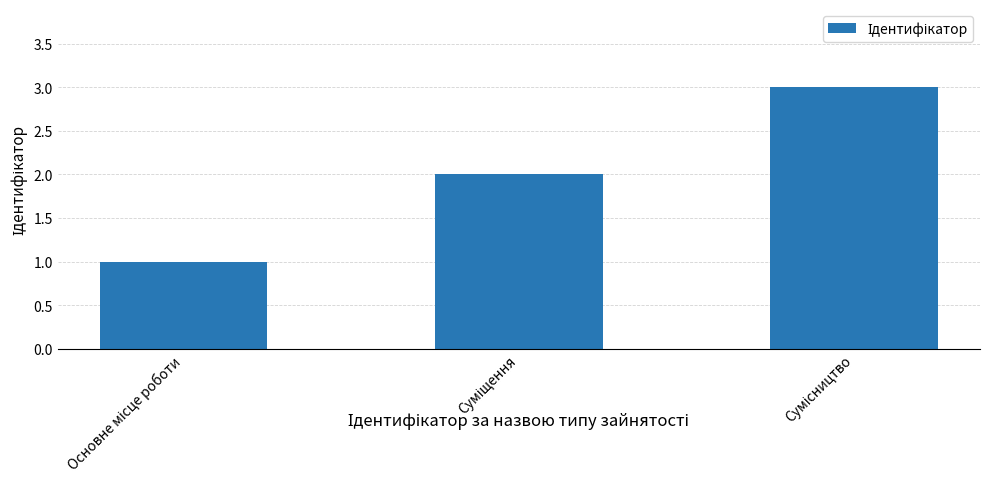

What is the maximum value shown in the chart?

3